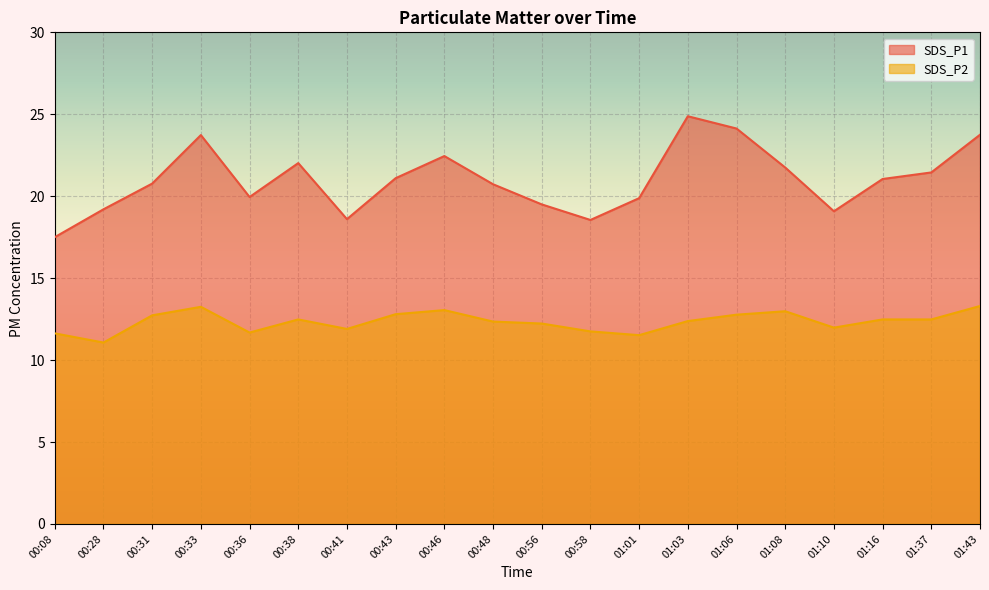

What is the smallest value displayed?

11.1